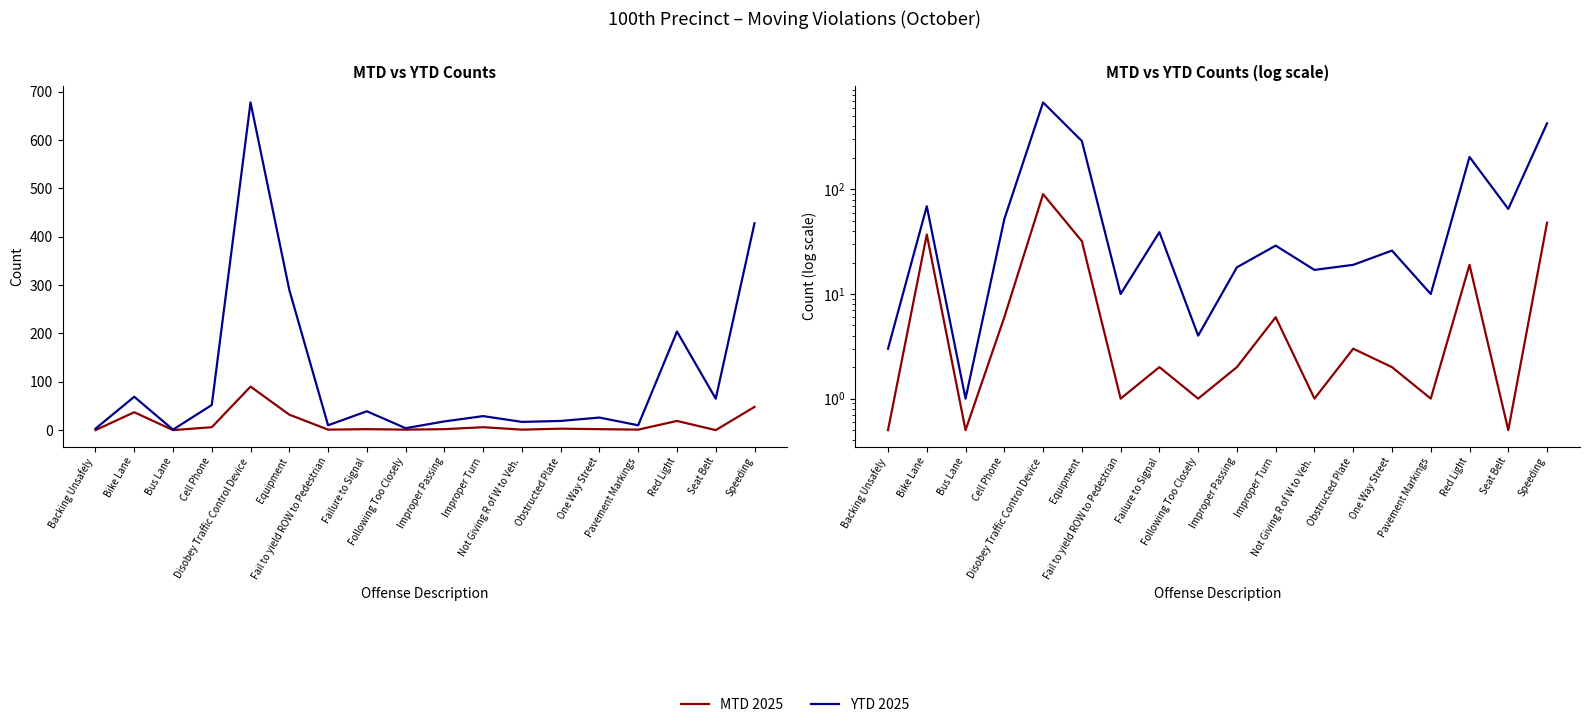

At which label does YTD 2025 reach its peak?

Disobey Traffic Control Device